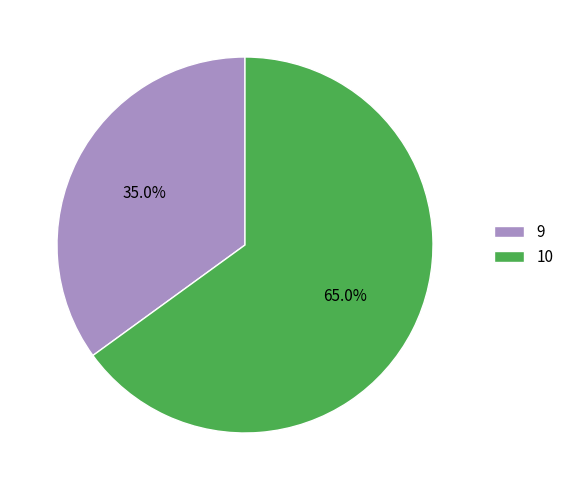

How many segments does this pie chart have?

2